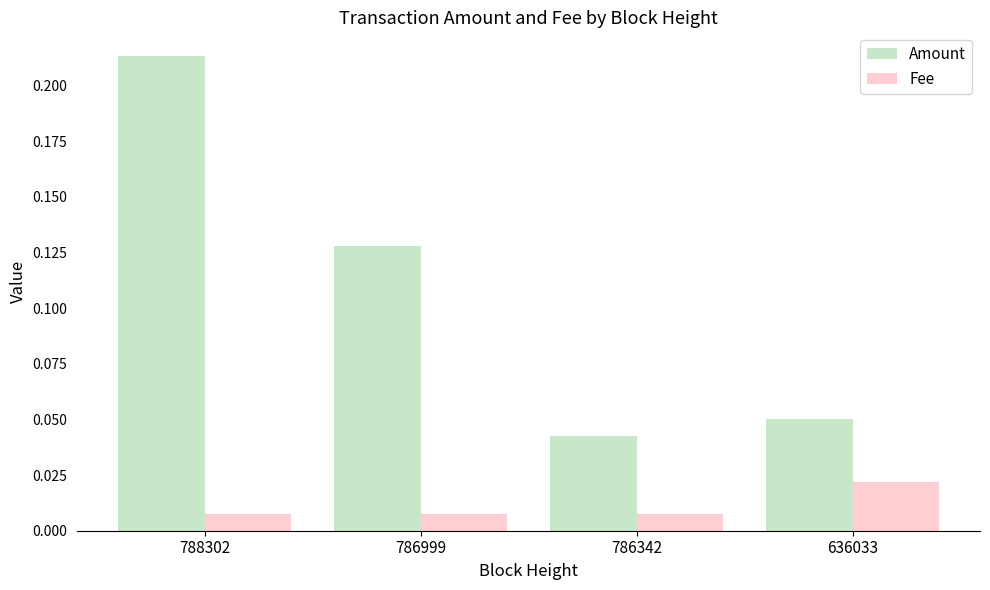

How many Fee values are between 0 and 1?

4